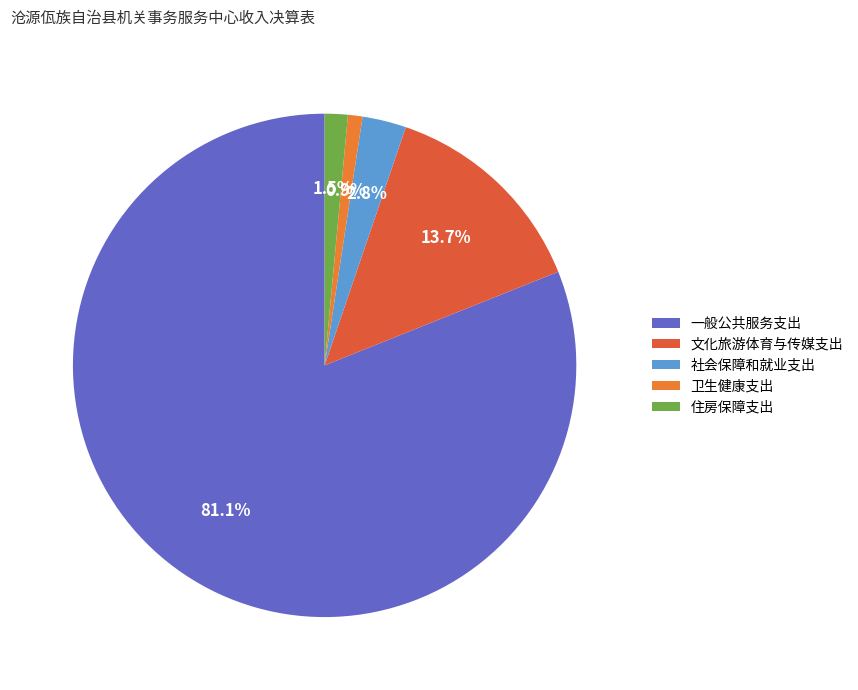

Is 文化旅游体育与传媒支出 the majority of the pie?

No